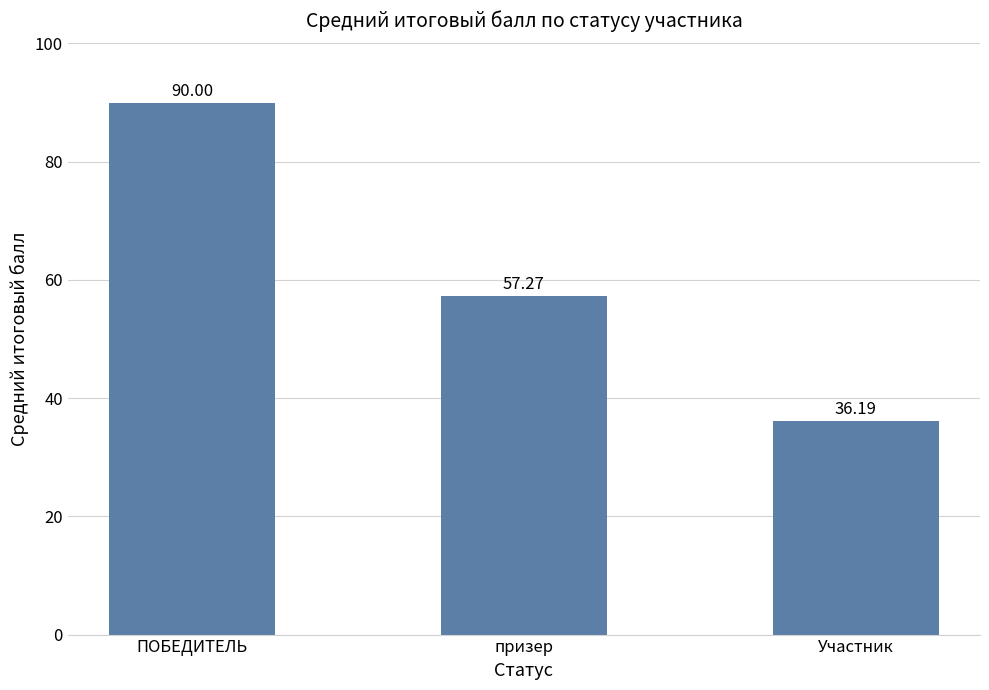

What is the value of the 1st bar from the left?

90.0